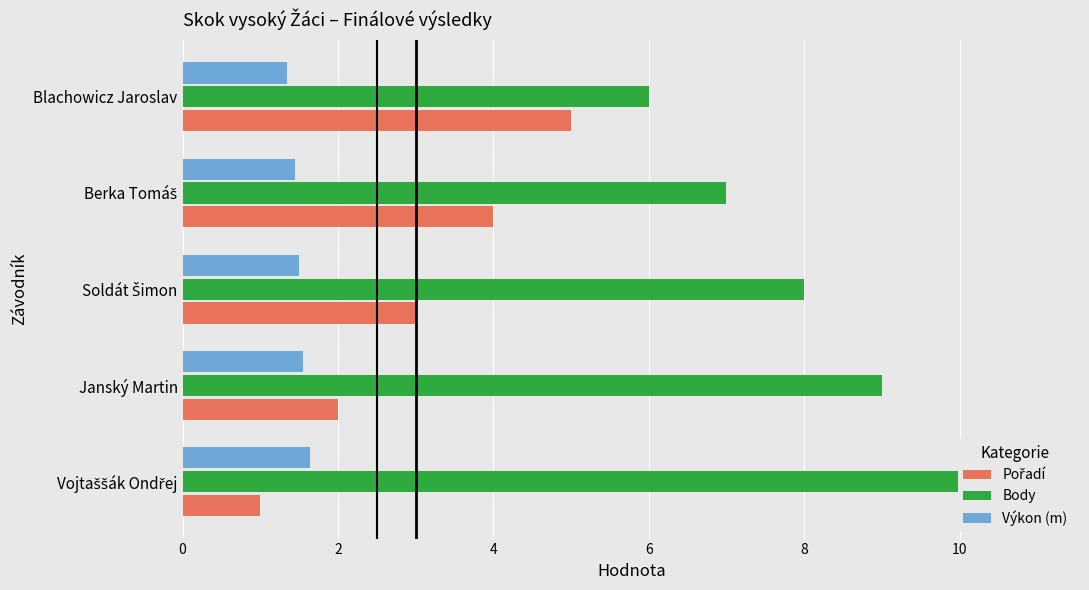

What is the spread (max minus min) of values at Berka Tomáš?

5.5